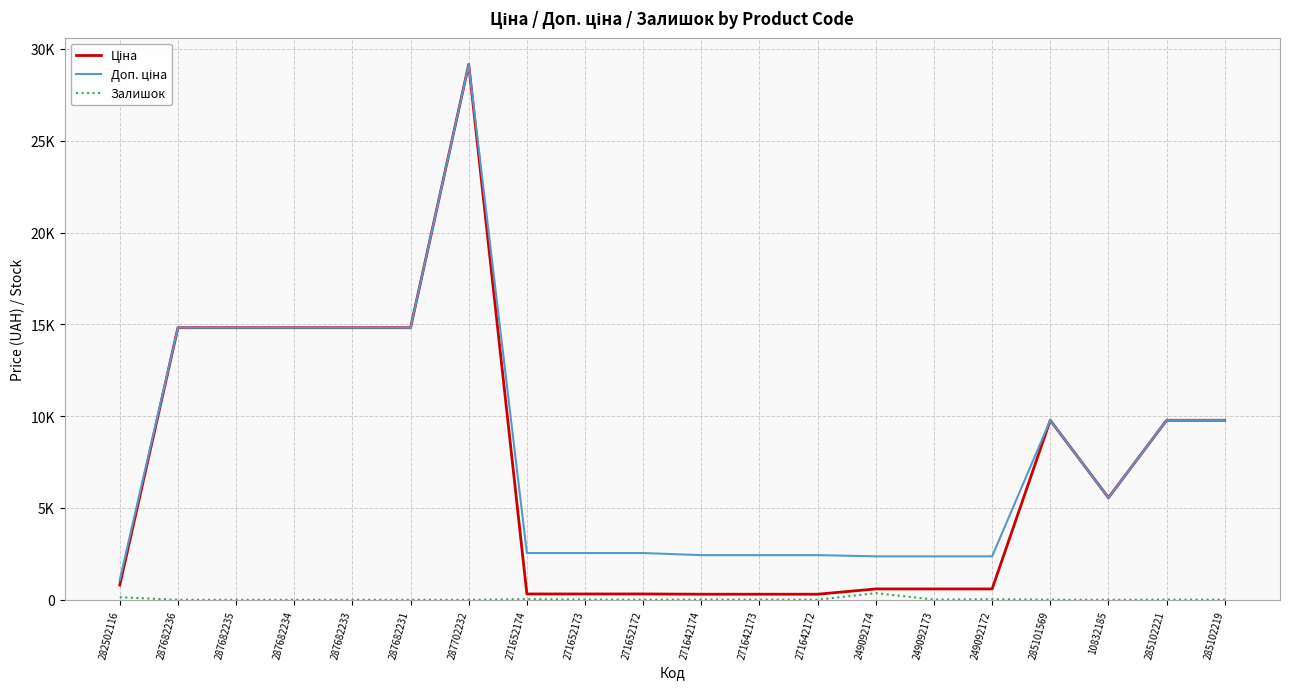

True or false: Ціна and Доп. ціна cross at least once.

False